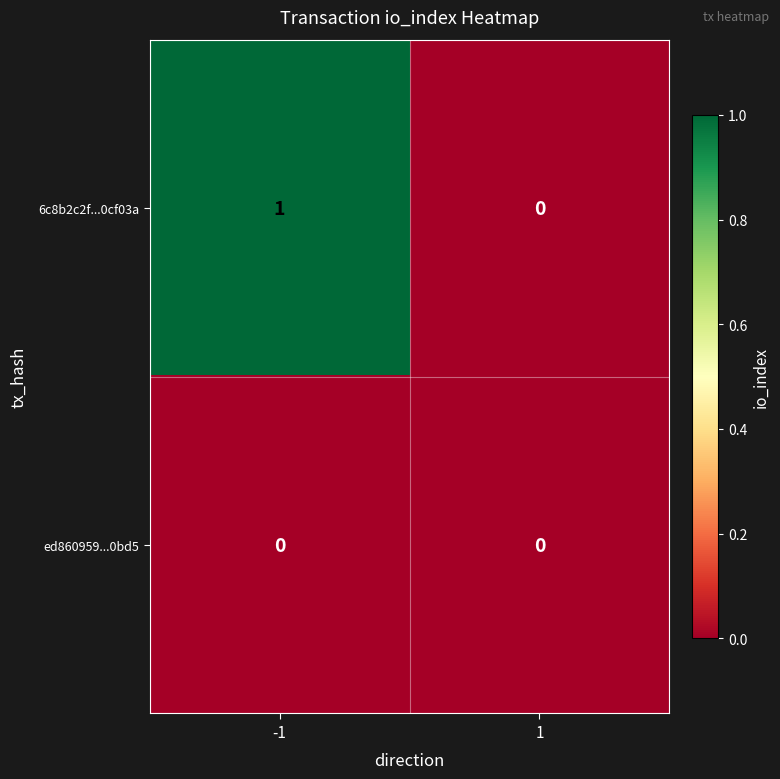

The ed860959...0bd5 series shows 0 at 1. True or false?

True